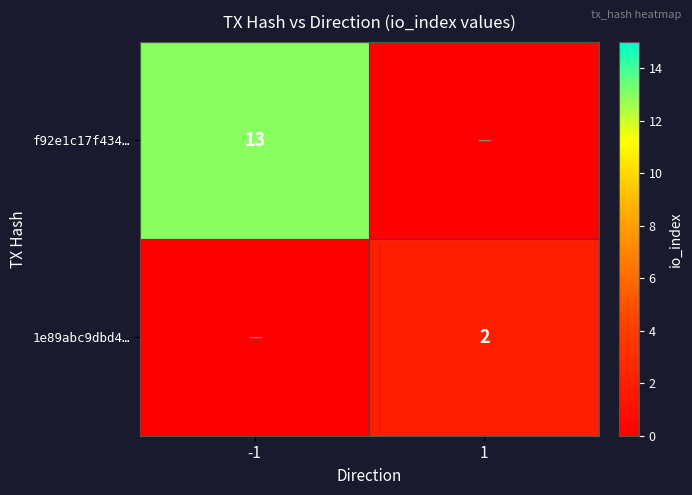

At which category is the sum across all series the highest?

-1